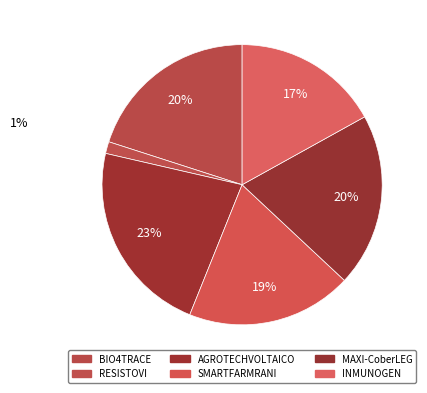

How many slices are in this pie chart?

6